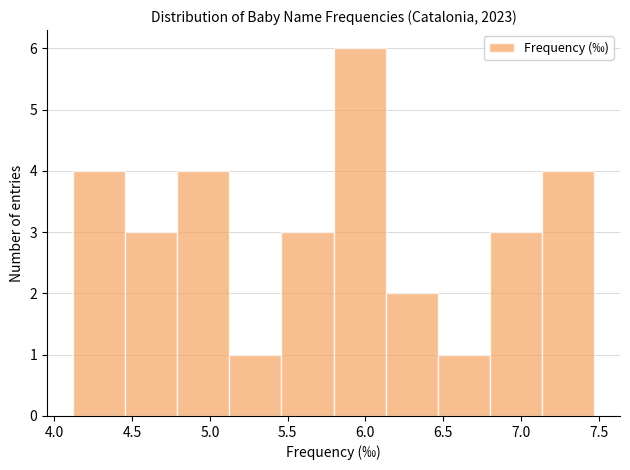

Reading left to right, transcribe this chart: for each bar, give the range it covers on the x-axis and its height. Neither the bar edges nor the heights are printed on the chart, so give them approximately, as read against the axes.

4.120 to 4.455: 4
4.455 to 4.790: 3
4.790 to 5.125: 4
5.125 to 5.460: 1
5.460 to 5.795: 3
5.795 to 6.130: 6
6.130 to 6.465: 2
6.465 to 6.800: 1
6.800 to 7.135: 3
7.135 to 7.470: 4